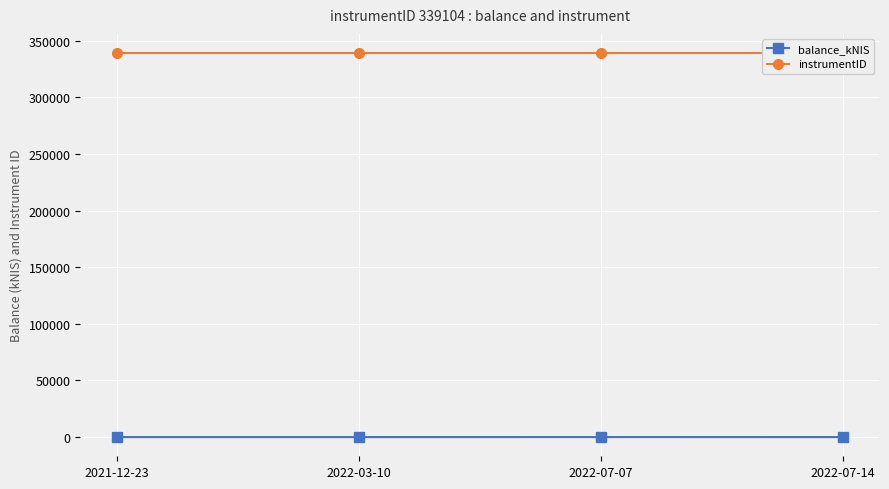

Reading right to left, extract all data points from this chart.

balance_kNIS: 2022-07-14=0.0	2022-07-07=8.3	2022-03-10=0.0	2021-12-23=0.0
instrumentID: 2022-07-14=339104.0	2022-07-07=339104.0	2022-03-10=339104.0	2021-12-23=339104.0